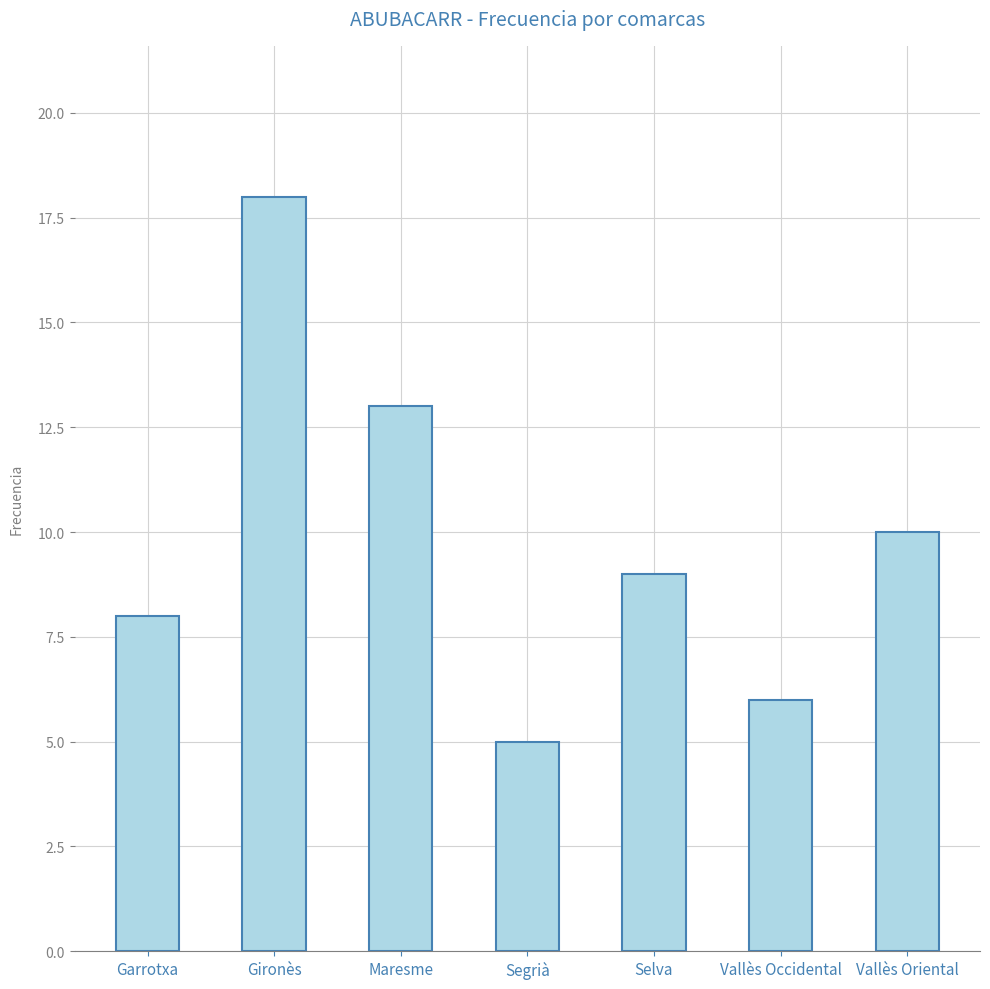

What is the difference between the maximum and minimum values?

13